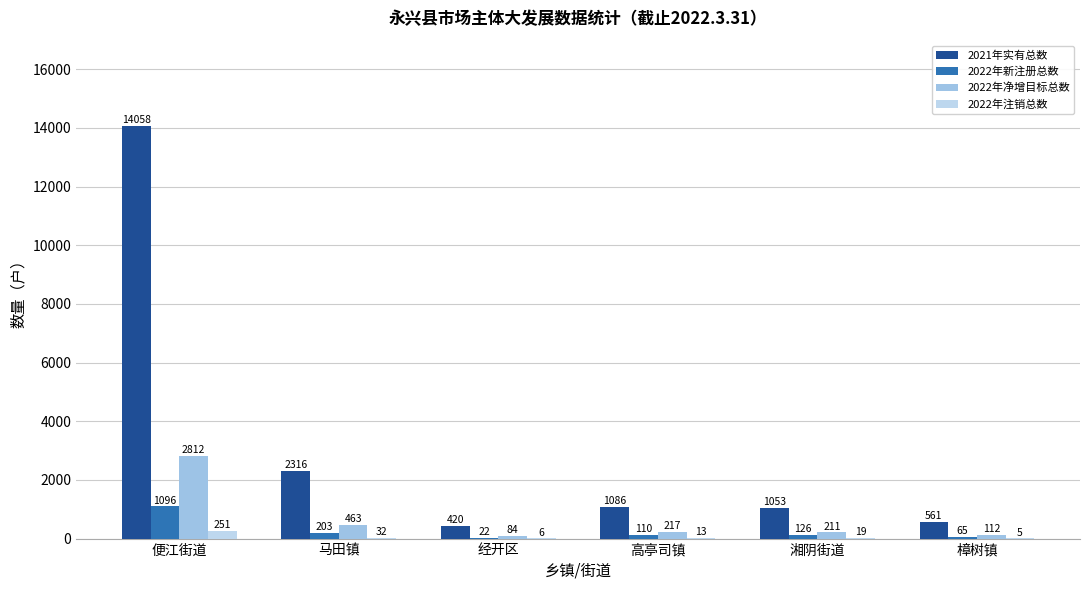

Which series has the largest range (max minus min)?

2021年实有总数